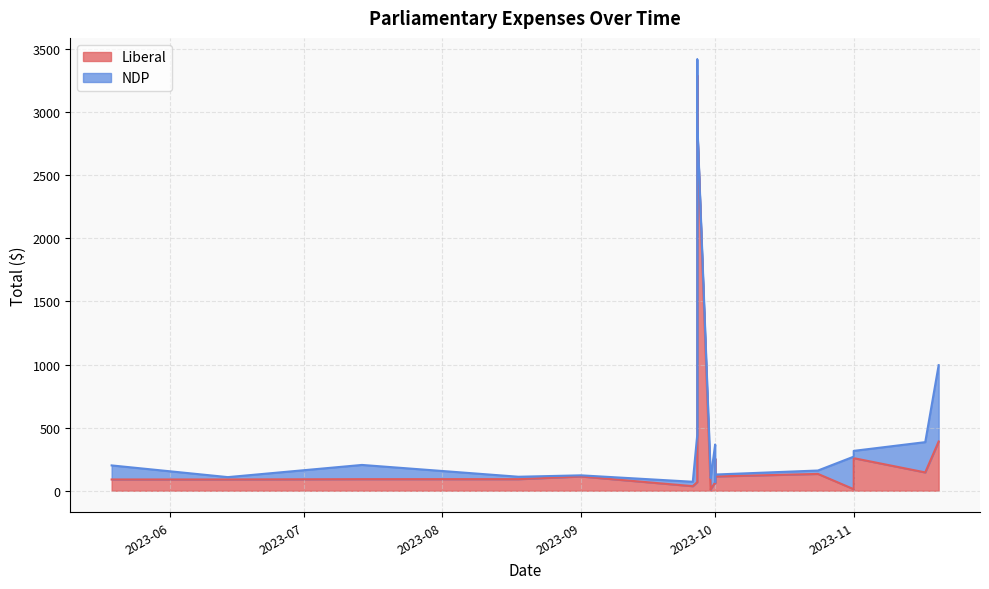

At which category does the data reach its first local peak?

2023-09